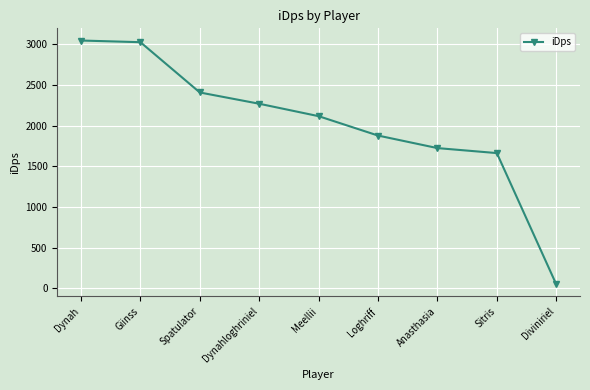

What is the sum of all values?

18164.6